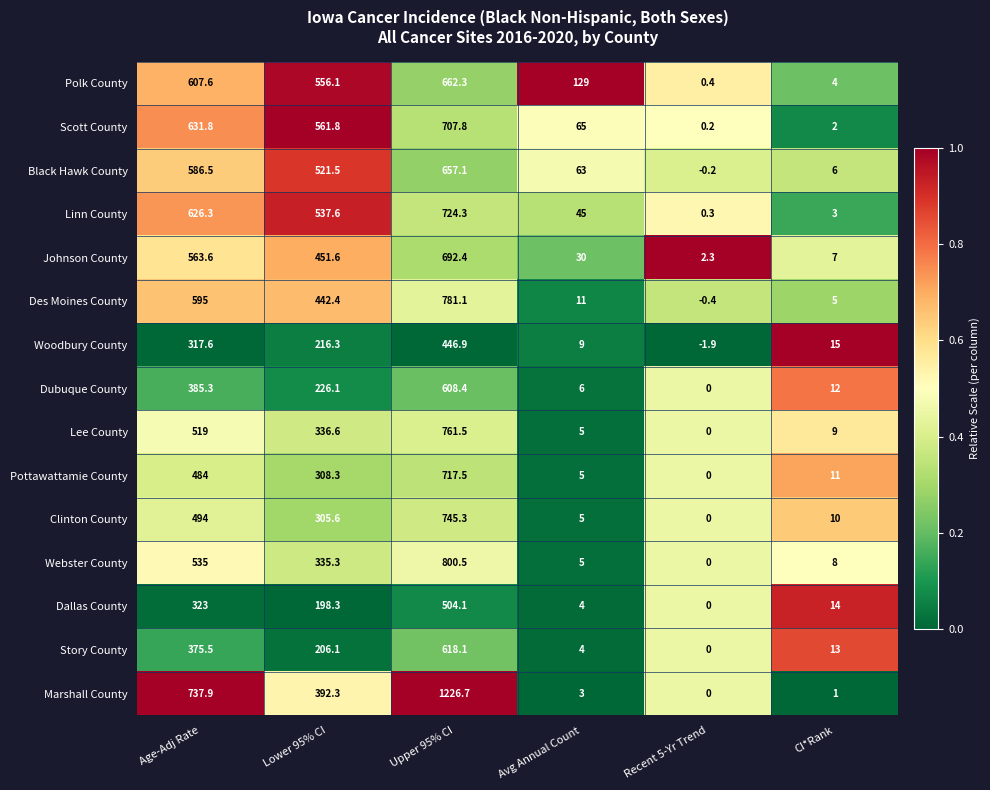

Rank the categories by Johnson County value from highest to lowest.

Upper 95% CI, Age-Adj Rate, Lower 95% CI, Avg Annual Count, CI*Rank, Recent 5-Yr Trend